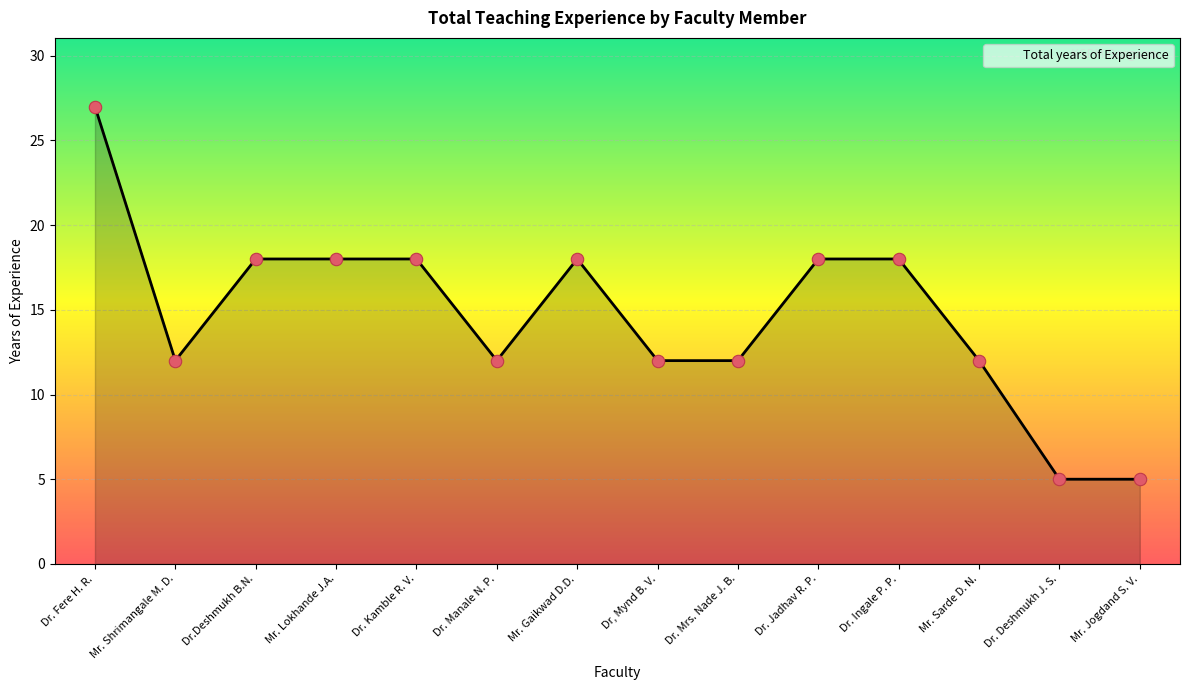

Approximately how many times larger is the value at Dr. Ingale P. P. compared to Mr. Jogdand S. V.?

3.6